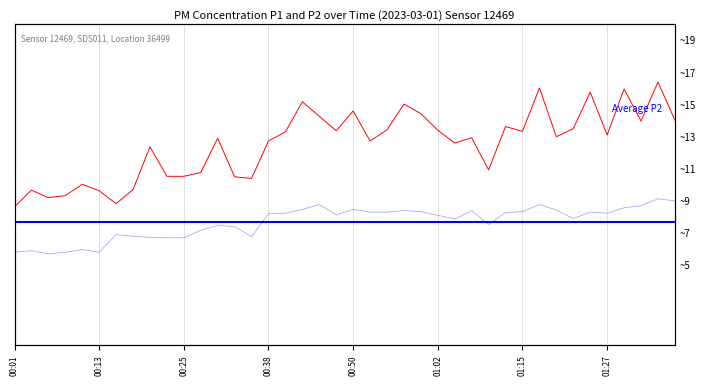

What is the minimum value for P2?

5.7